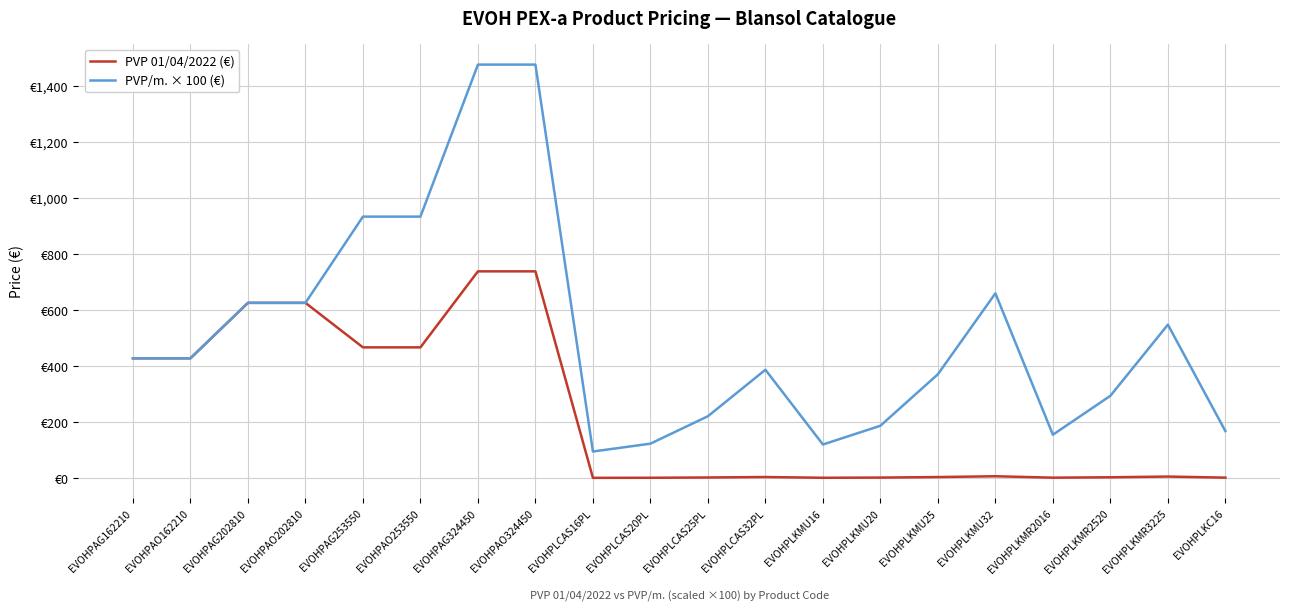

Does the chart display data point markers on the line(s)?

No